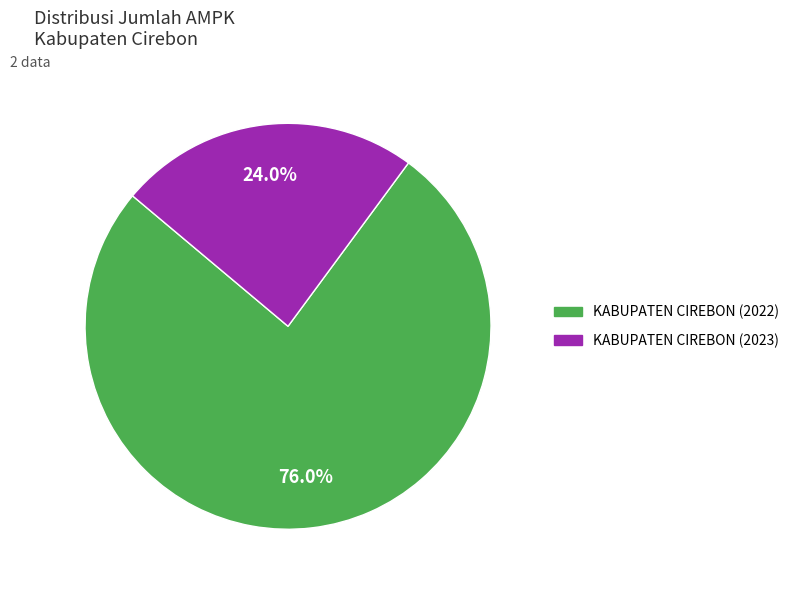

Which slice is the smallest?

KABUPATEN CIREBON (2023)